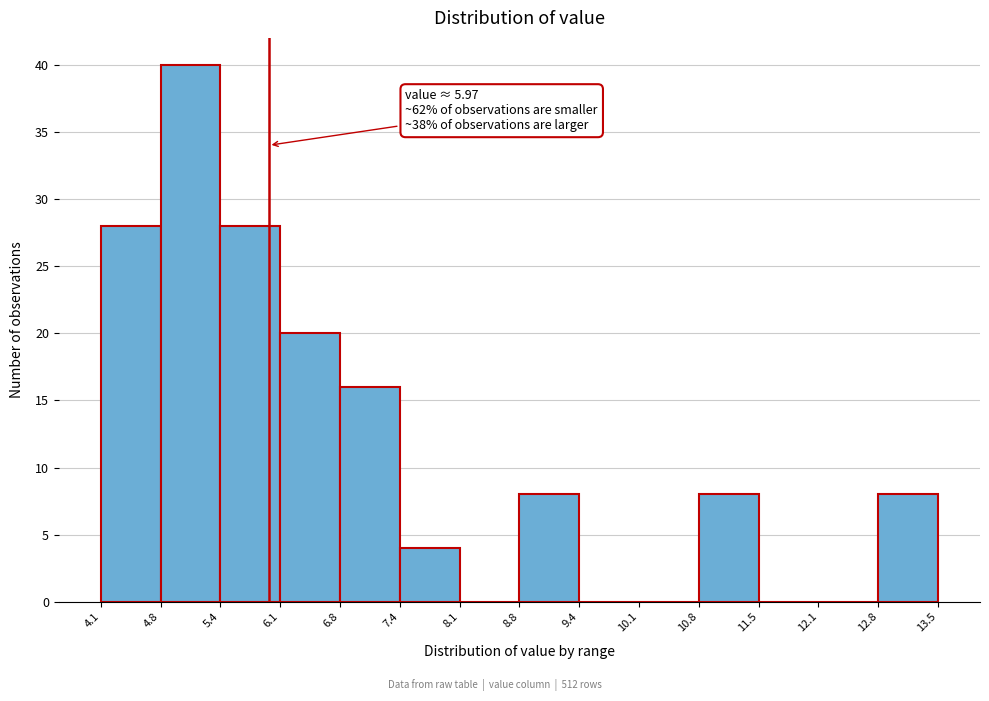

Which range on the x-axis has the tallest bar?

4.8 to 5.4